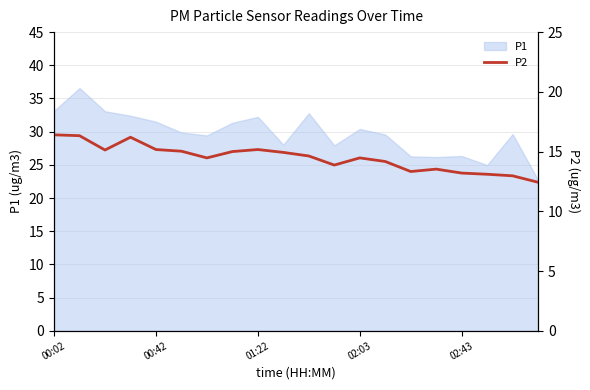

What is the approximate value at 15?

13.5